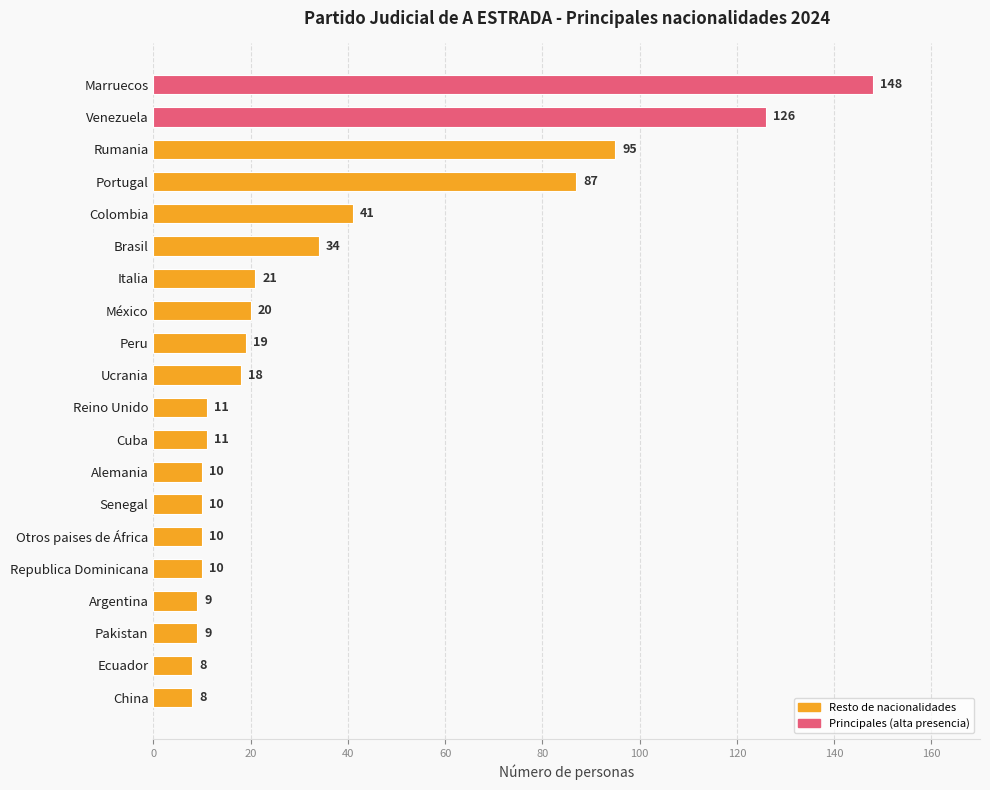

What is the minimum value shown in the chart?

8